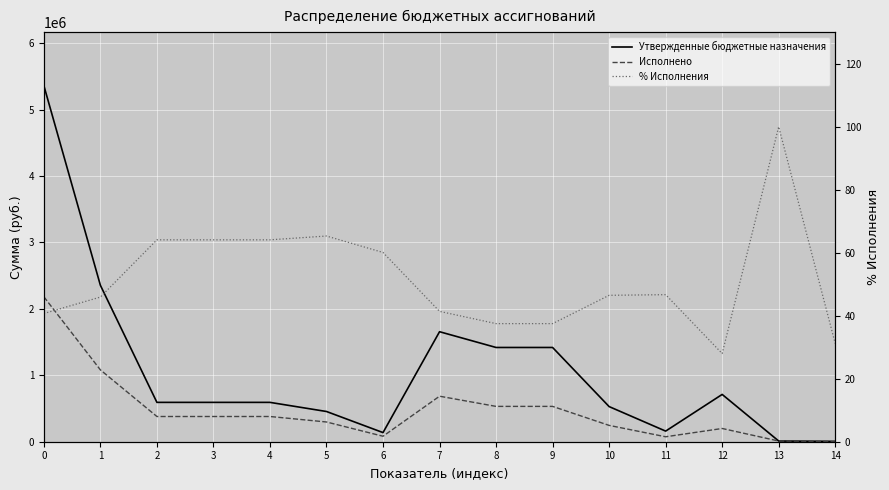

How many values in the Исполнено series are below 379654?

7